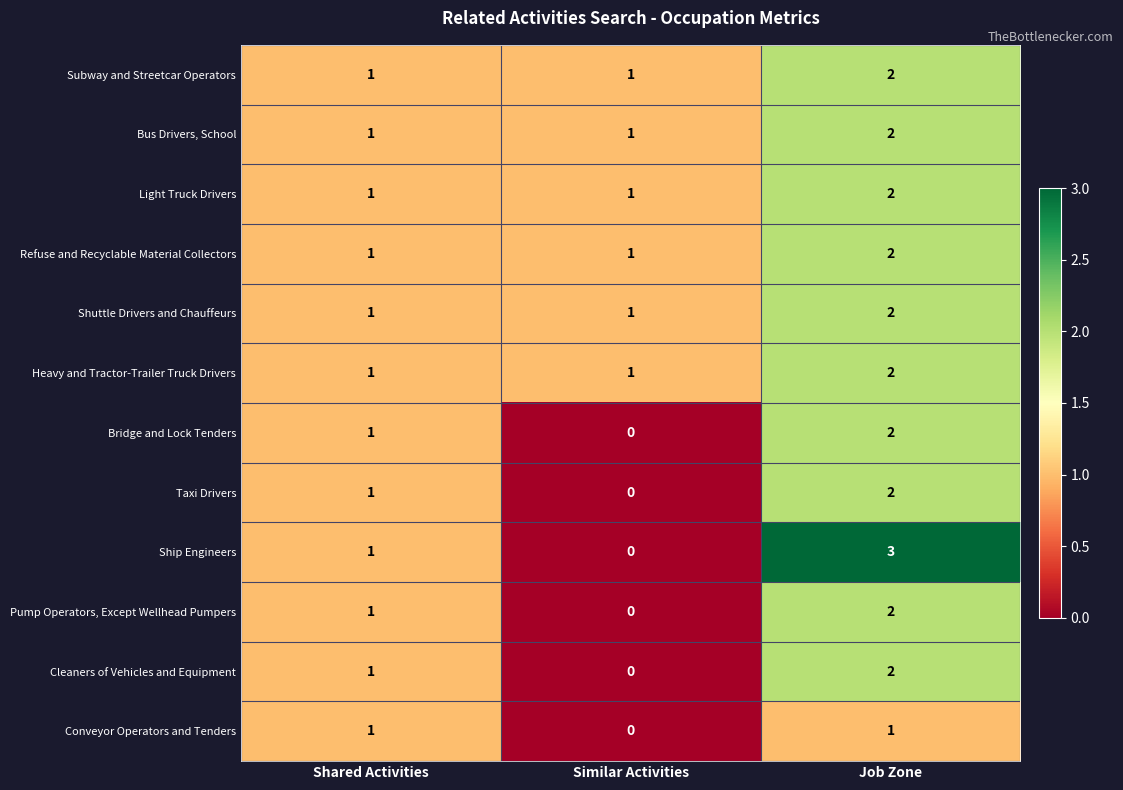

What is the maximum value shown in the chart?

3